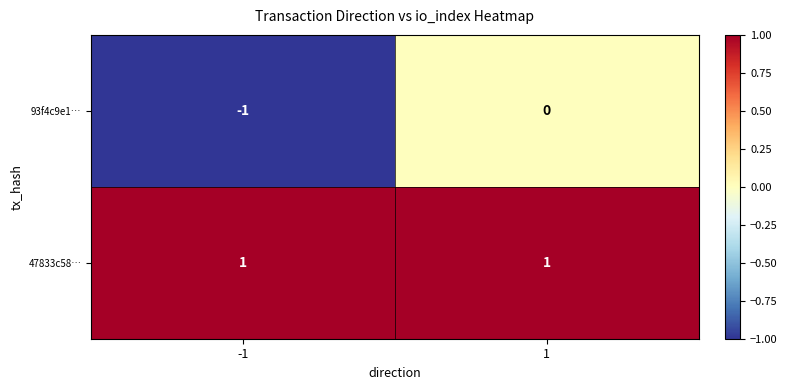

Which series has the largest total across all categories?

47833c58…